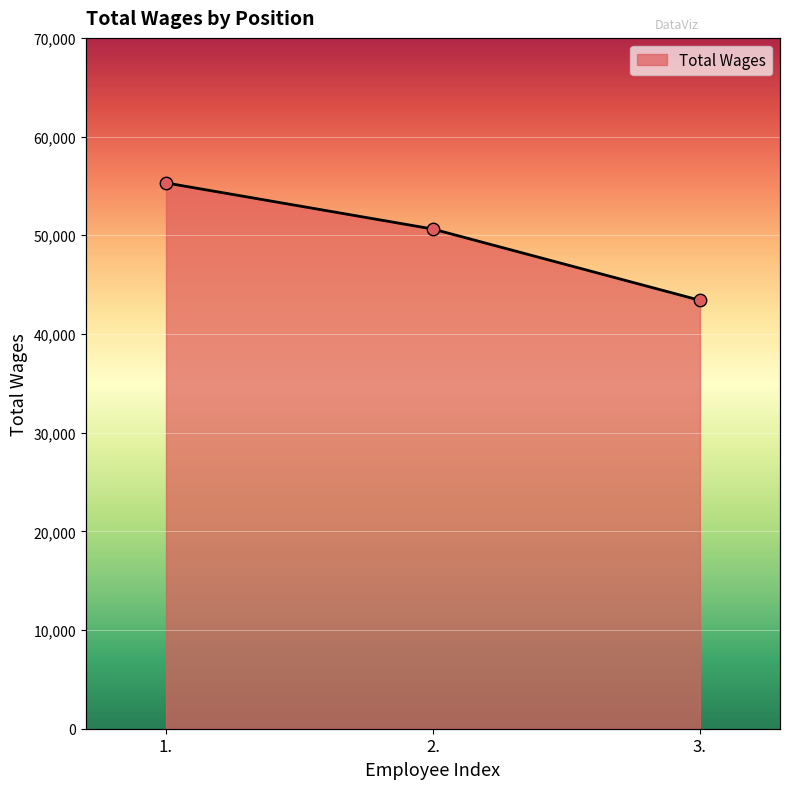

What is the change in value from 2. to 3.?

-7219